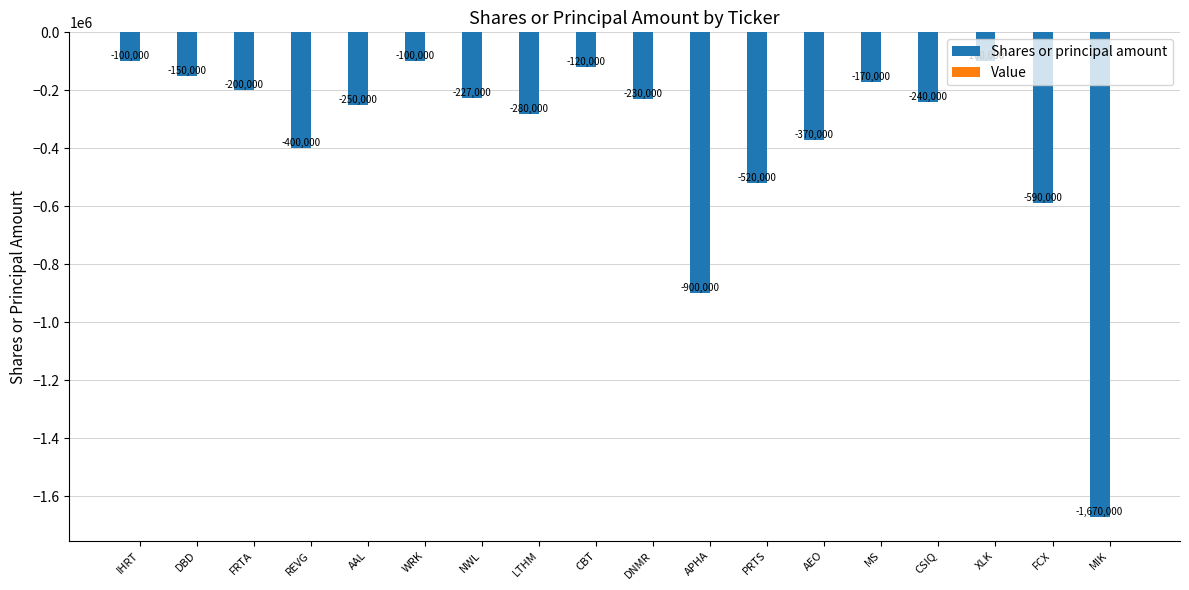

True or false: the data shows -370000 at AEO.

True